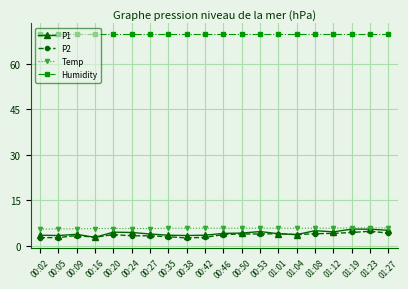

Which series has the largest total across all categories?

Humidity